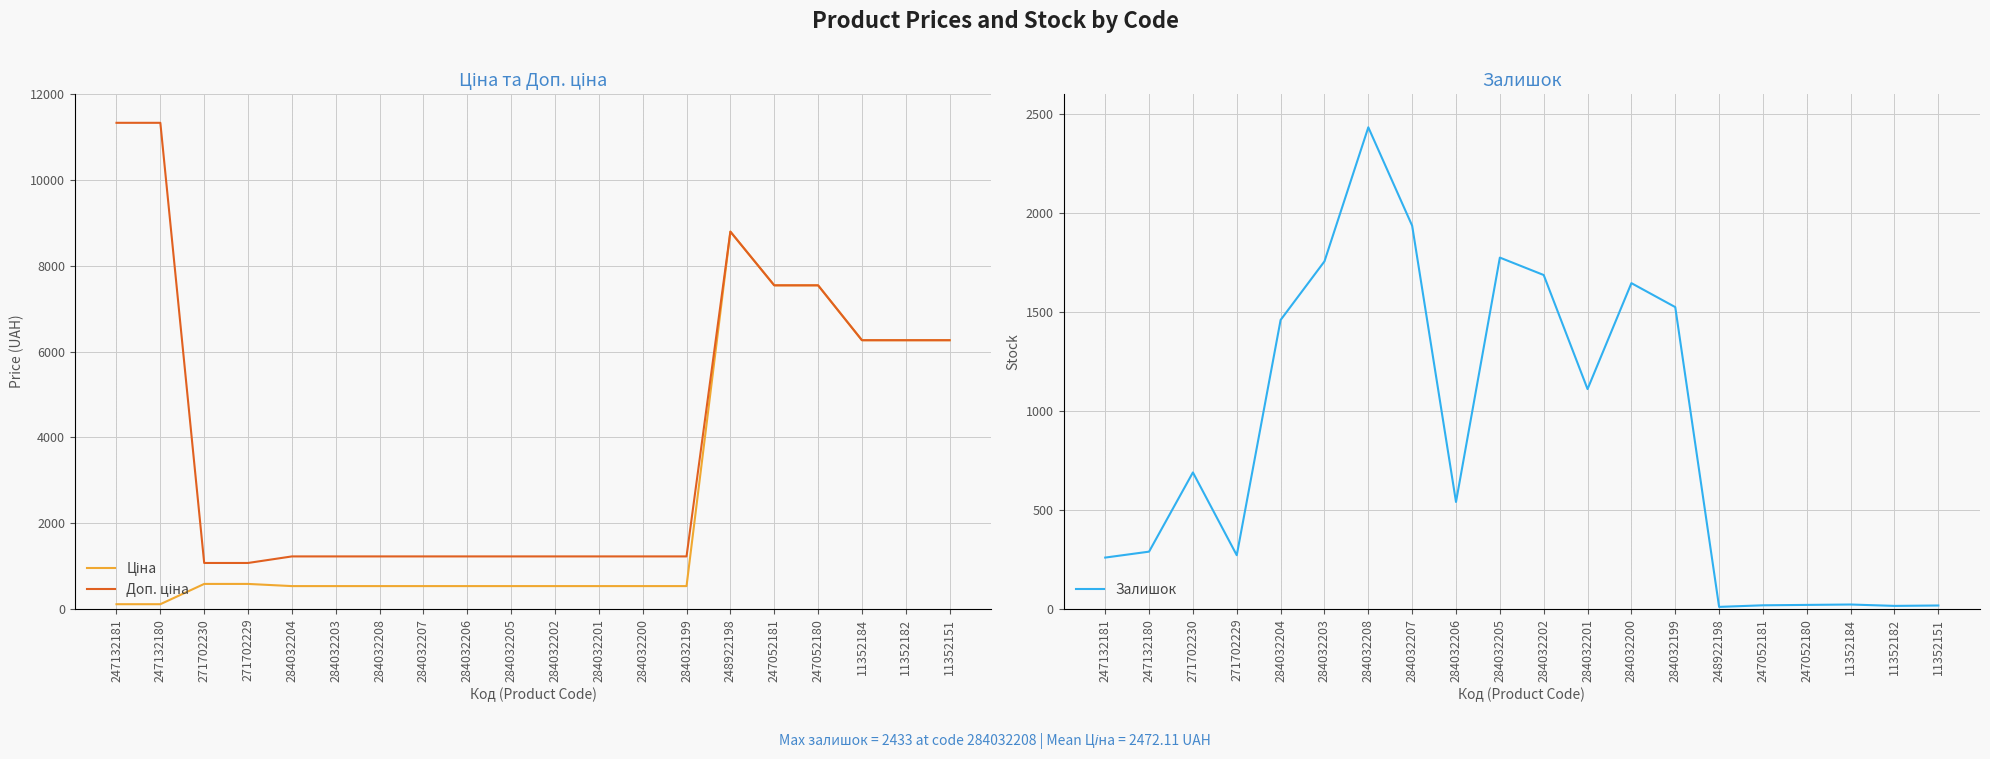

Rank the series by their maximum value, from lowest to highest.

Залишок, Ціна, Доп. ціна